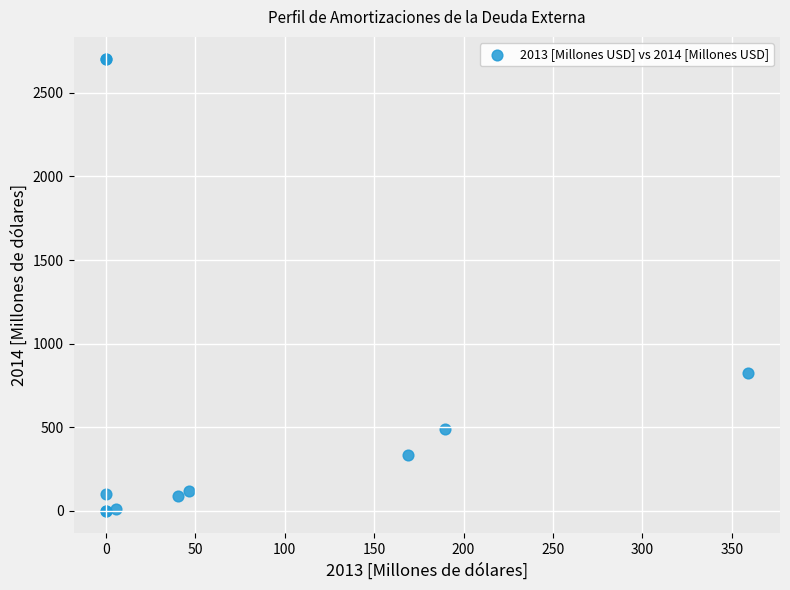

What Y value in the scatter plot is closest to 1349?

823.6